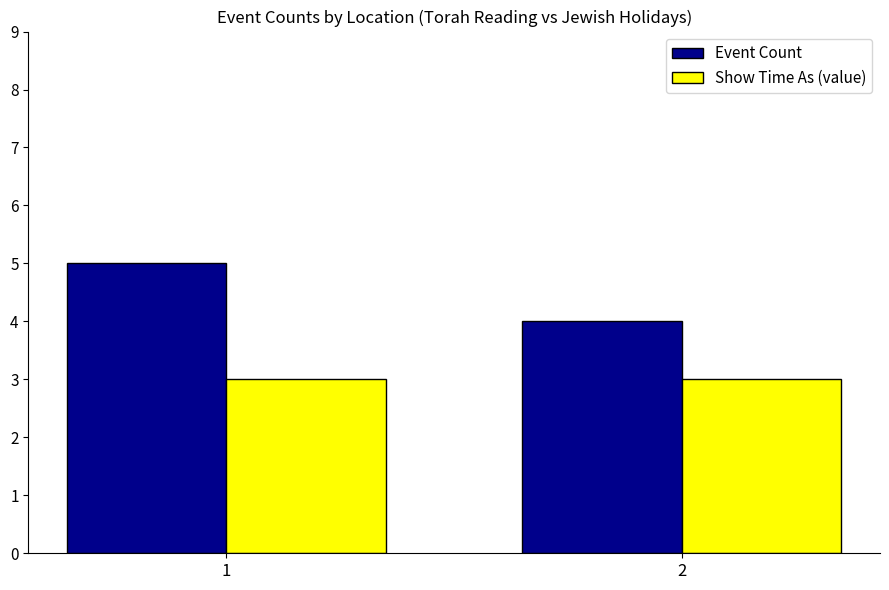

Reading left to right, list all the values displayed in this chart.

Event Count: 1=5	2=4
Show Time As (value): 1=3	2=3